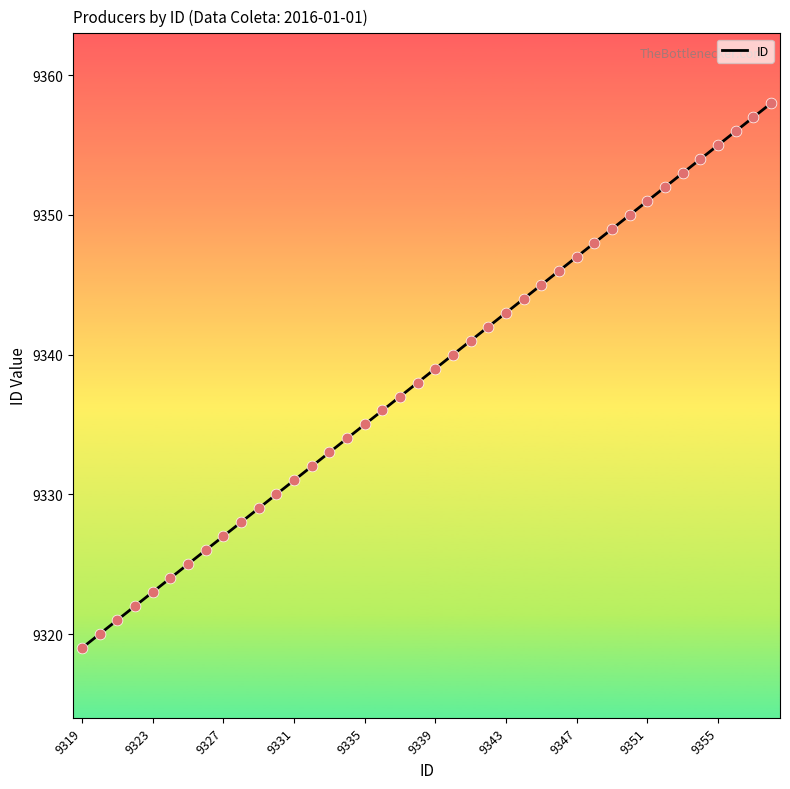

What is the greatest value displayed?

9358